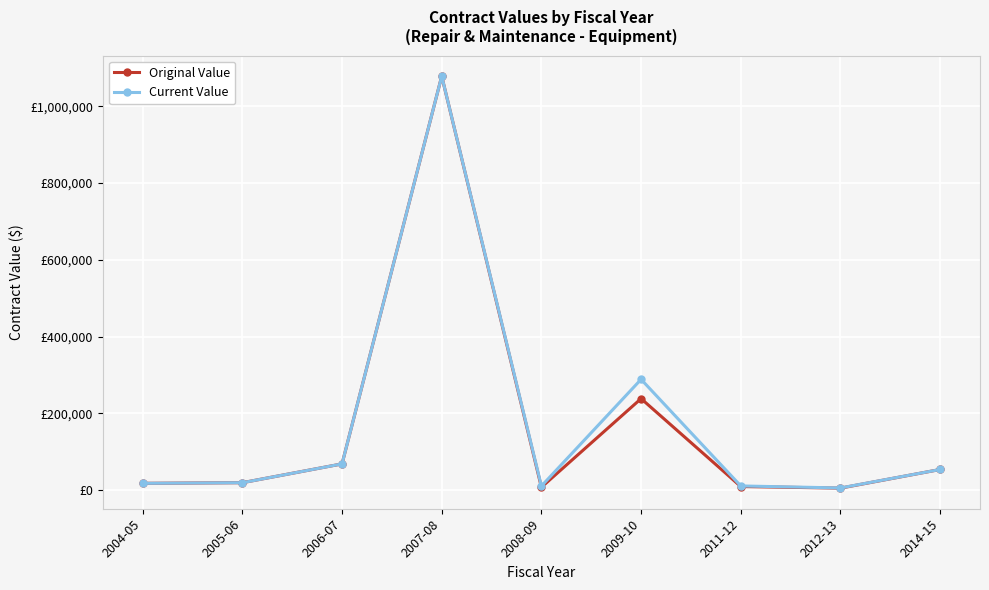

At how many categories does at least one series exceed 562758?

1